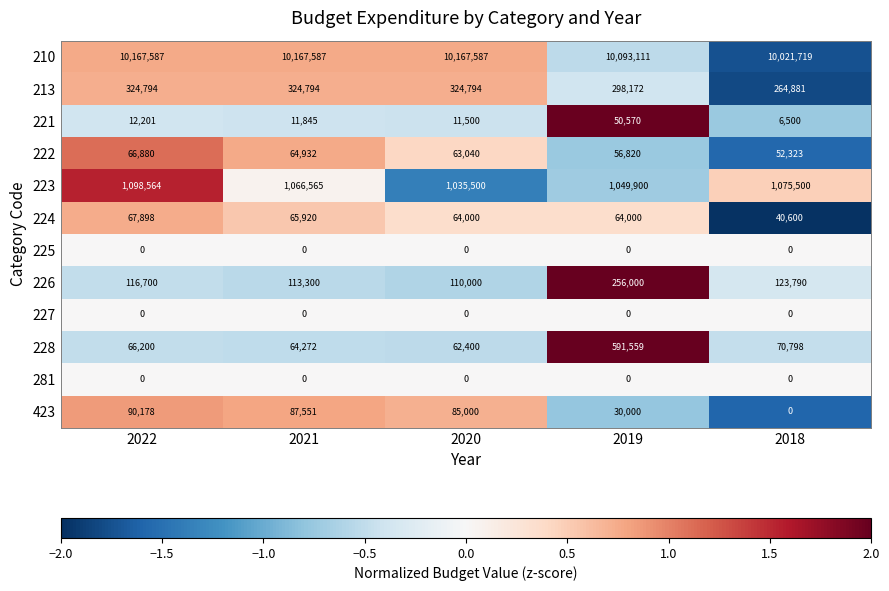

Which series has the largest total across all categories?

210